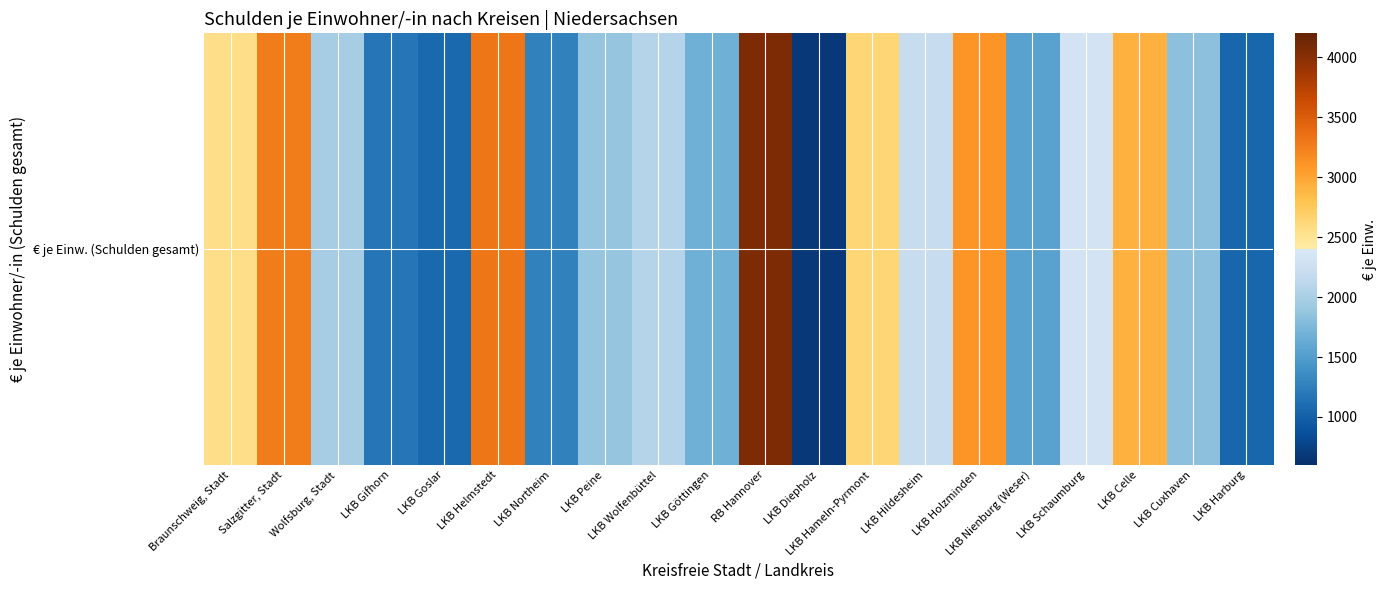

The chart shows a value of 516.1 at Wolfsburg, Stadt. True or false?

False